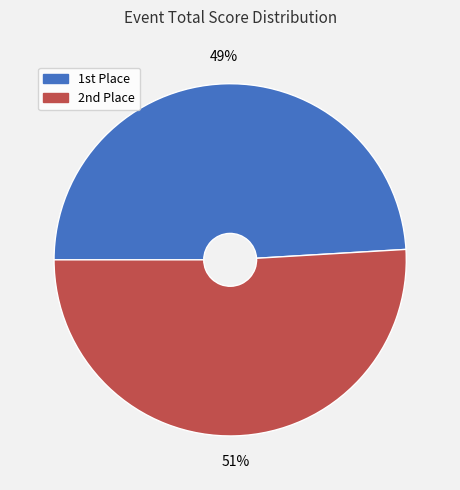

To the nearest percent, what is the average slice percentage?

50%